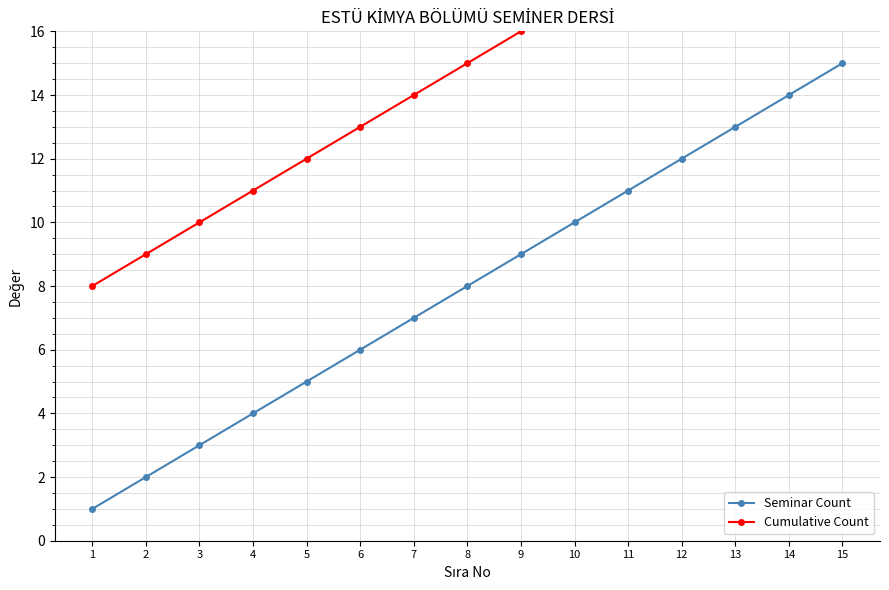

What is the total value across all series at 10?

27